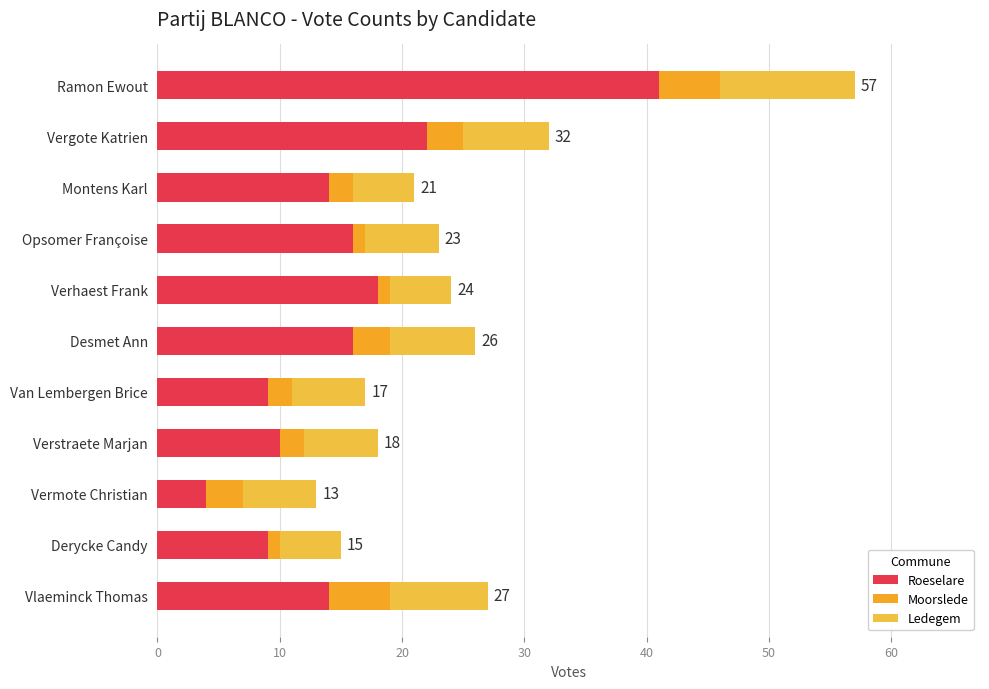

How many categories are shown in the chart?

11